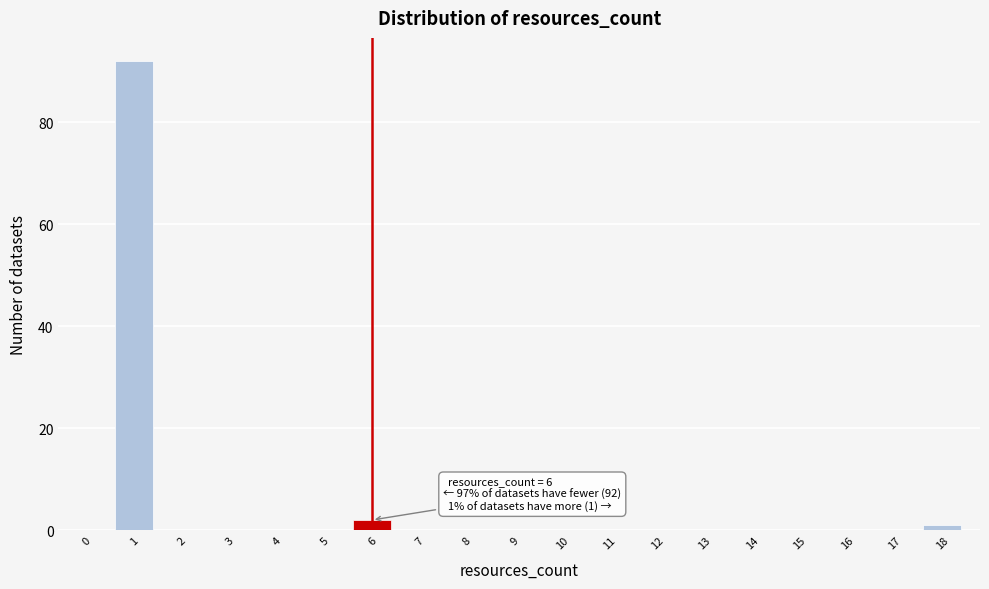

Reading right to left, transcribe all the data shown in this chart.

18=1	17=0	16=0	15=0	14=0	13=0	12=0	11=0	10=0	9=0	8=0	7=0	6=2	5=0	4=0	3=0	2=0	1=92	0=0